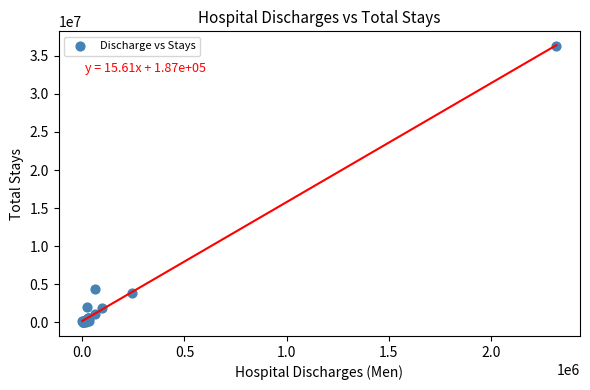

What Y value in the scatter plot is closest to 18183743?

4356285